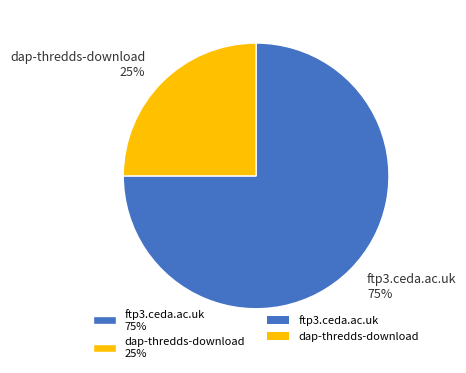

Is there any slice that represents more than half of the pie?

Yes